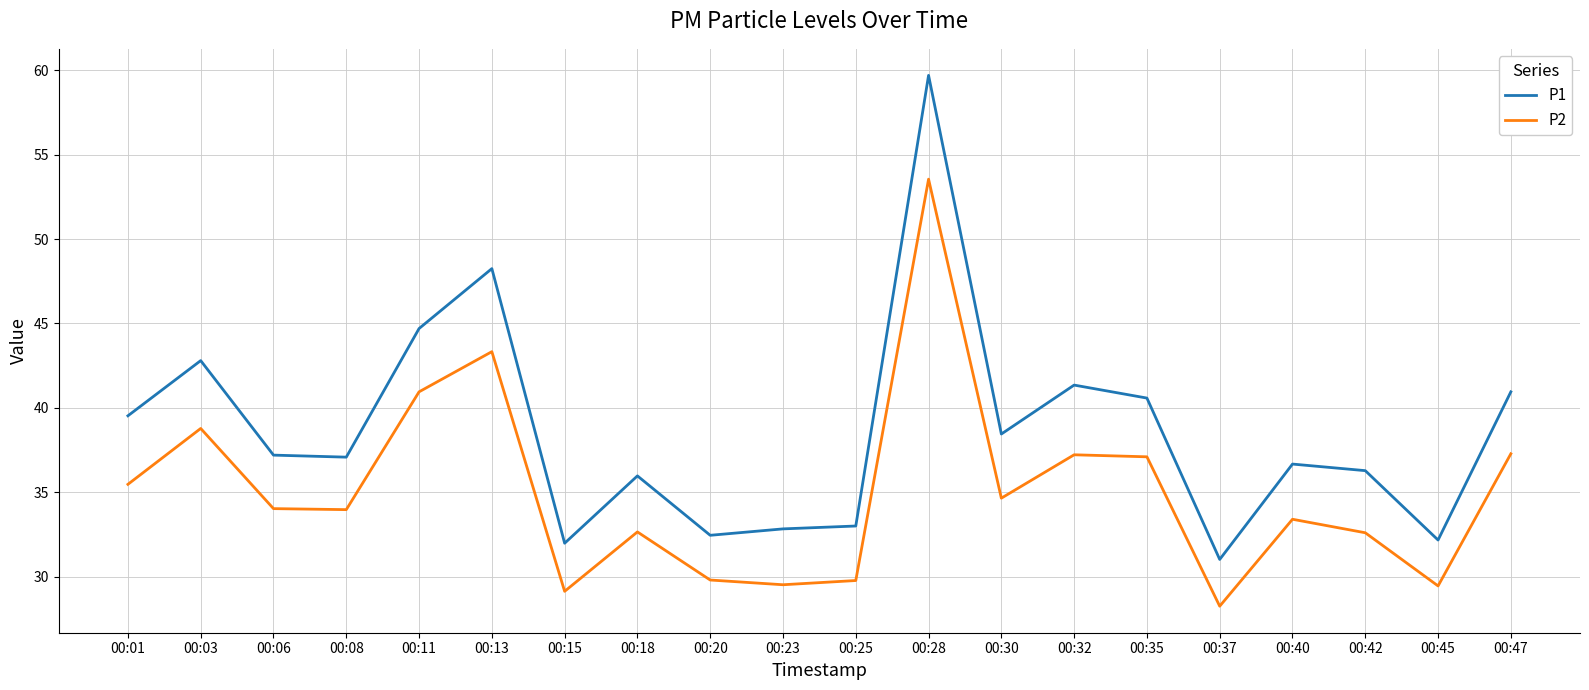

Is the value of P1 at 00:15 greater than the value of P2 at 00:28?

No